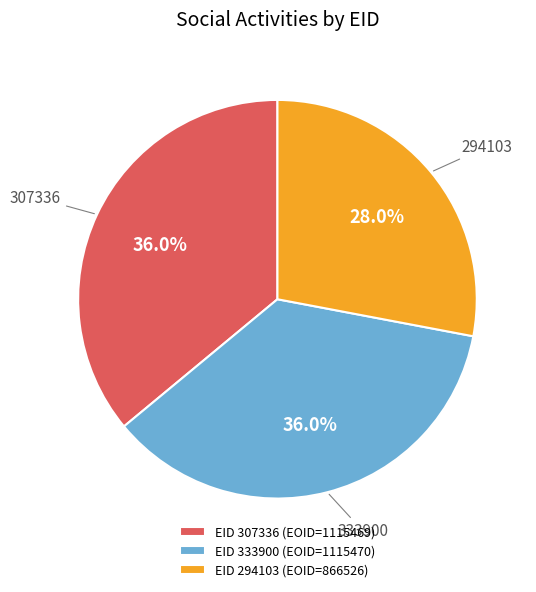

What is the ratio of the value at EID 294103 (EOID=866526) to the value at EID 307336 (EOID=1115469)?

0.8